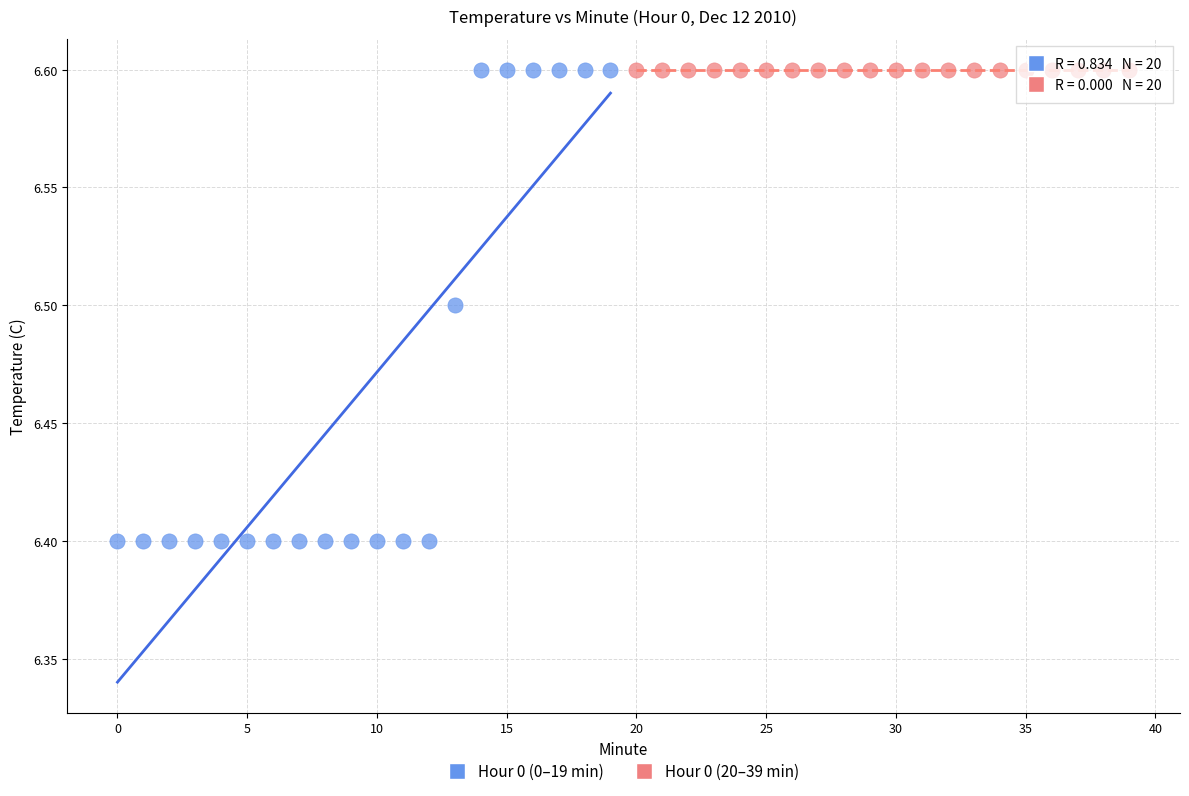

Which series contains the lowest Y value?

Hour 0 (0–19 min)